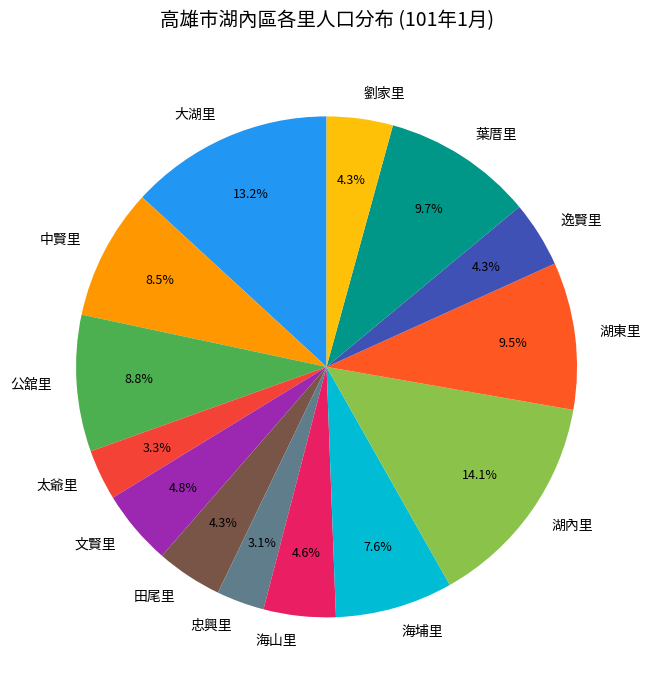

What is the largest slice in the pie chart?

湖內里